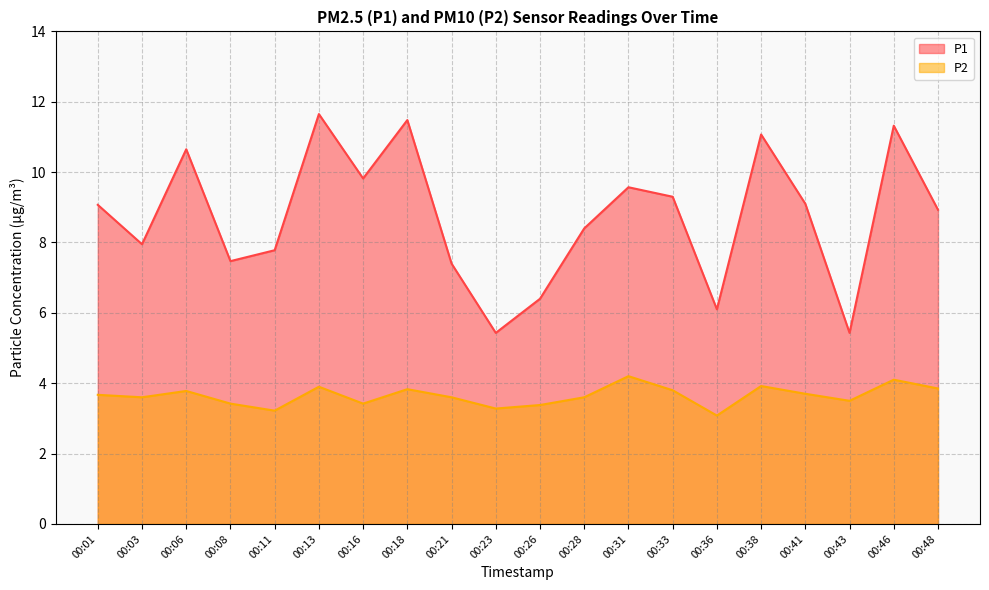

How many lines are shown in the chart?

2